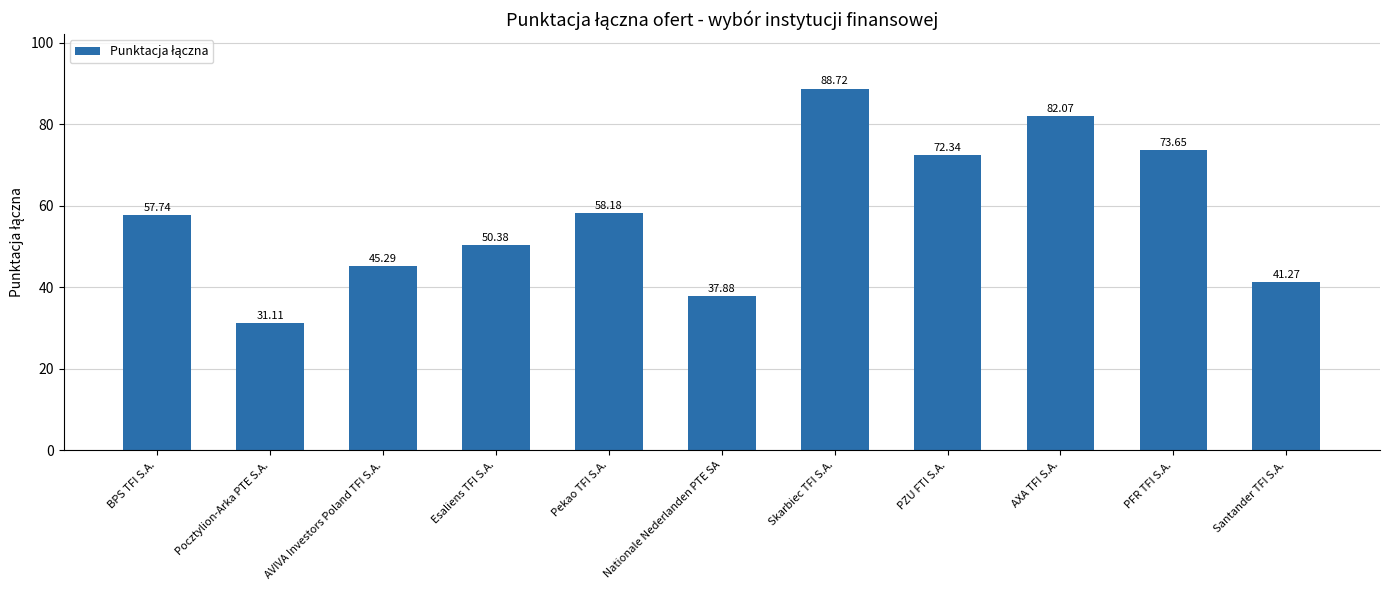

How many bars are there in total?

11